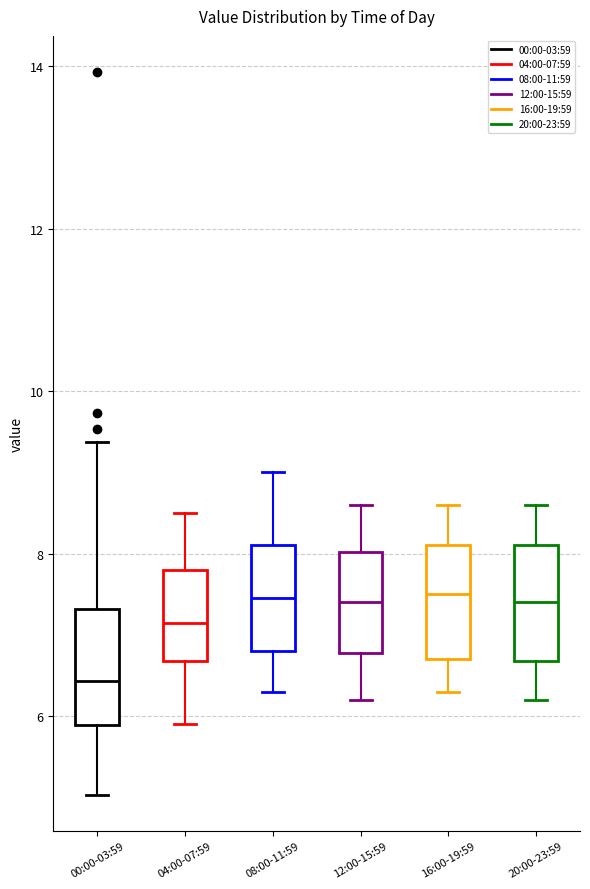

Where is the lower edge of the box for 16:00-19:59 on the y-axis? The values are not printed on the chart, so give them approximately, as read against the axis.

6.8